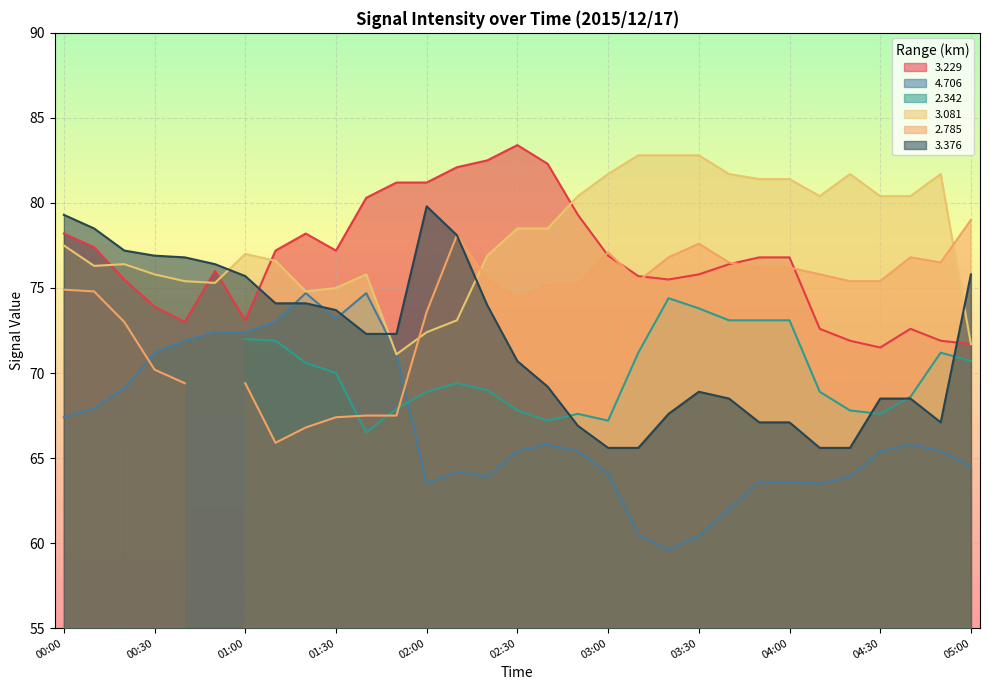

What is the label of the 31st point from the left?

05:00